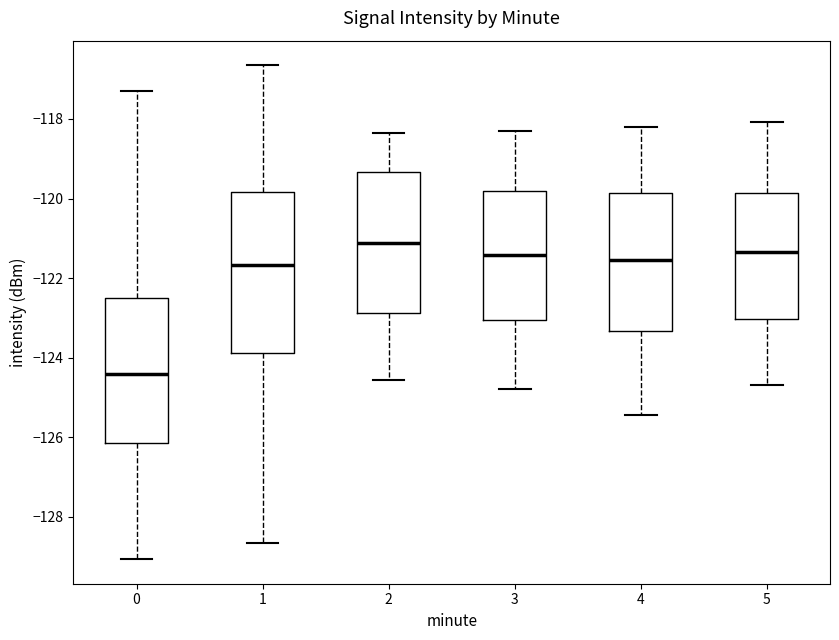

Comparing the boxes themselves (not the whiskers), which one is the tallest?

1